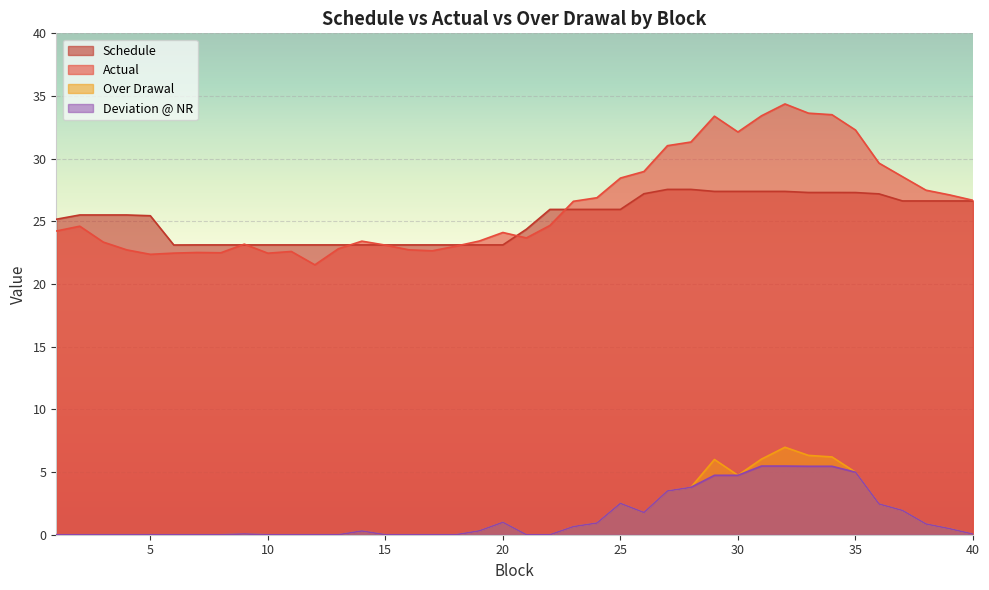

Which series changed the most between 3 and 32?

Actual